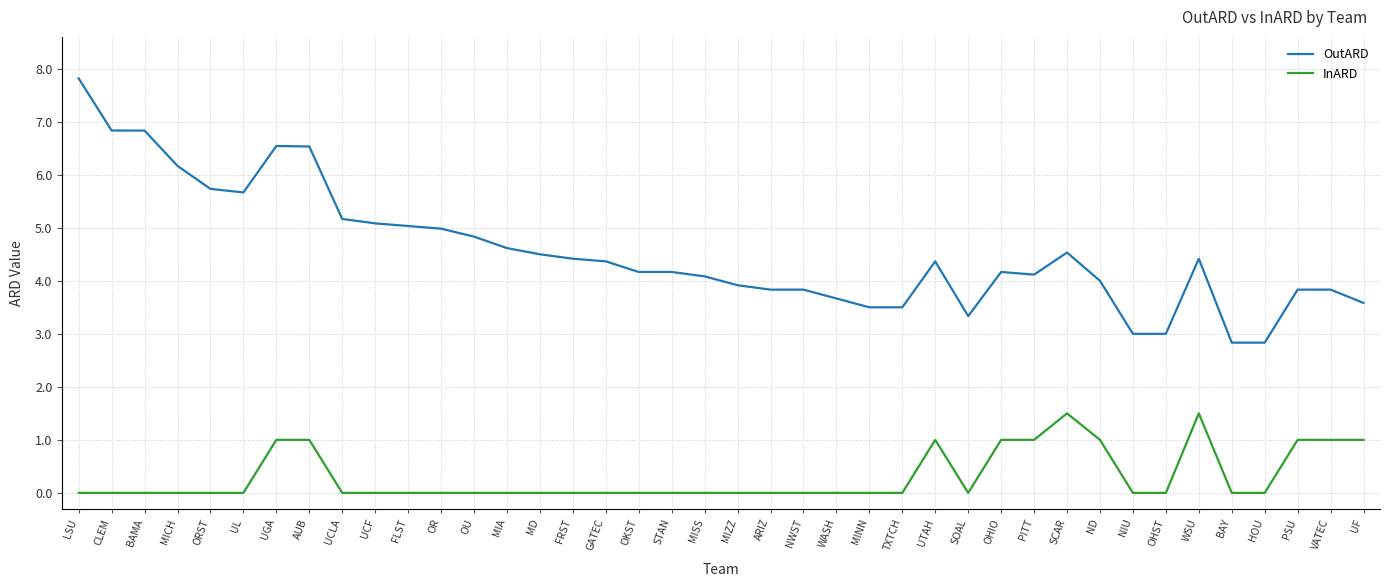

What are all the series names shown in the legend?

OutARD, InARD